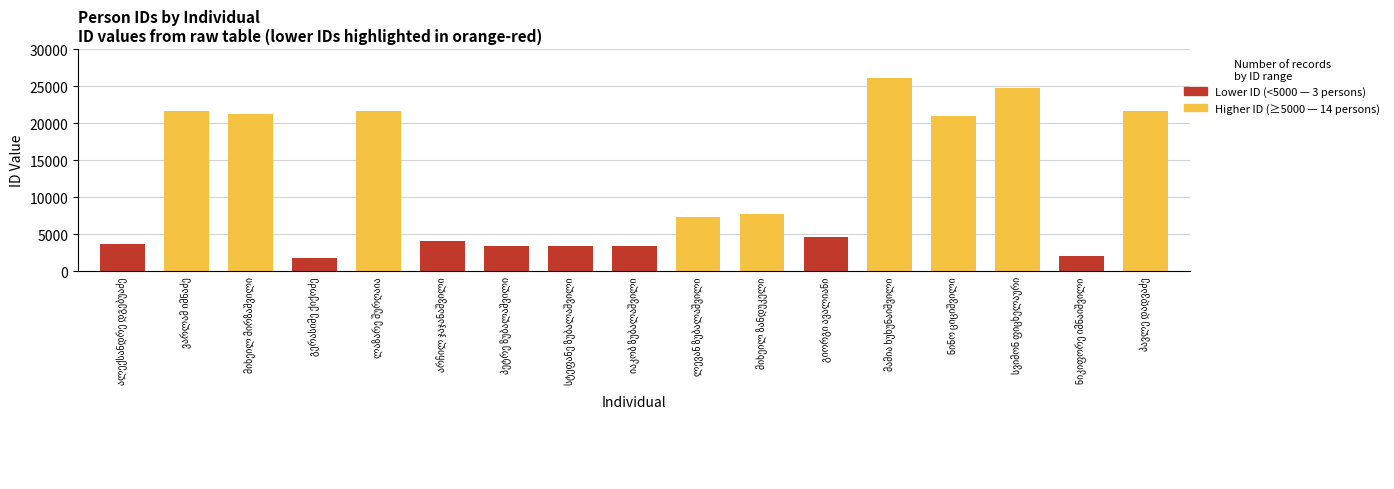

What are all the series names shown in the legend?

Higher ID (≥5000), Lower ID (<5000)